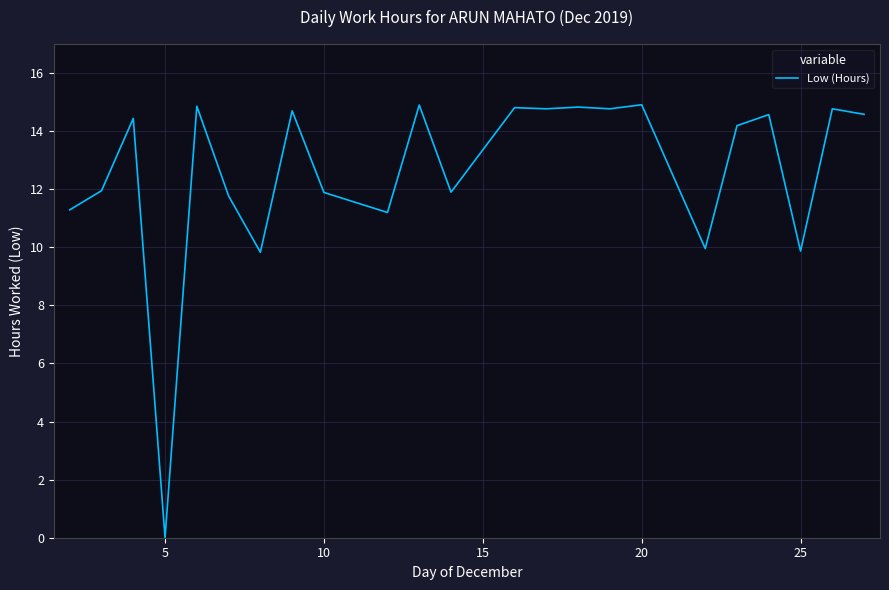

What is the difference between the maximum and minimum values?

14.9